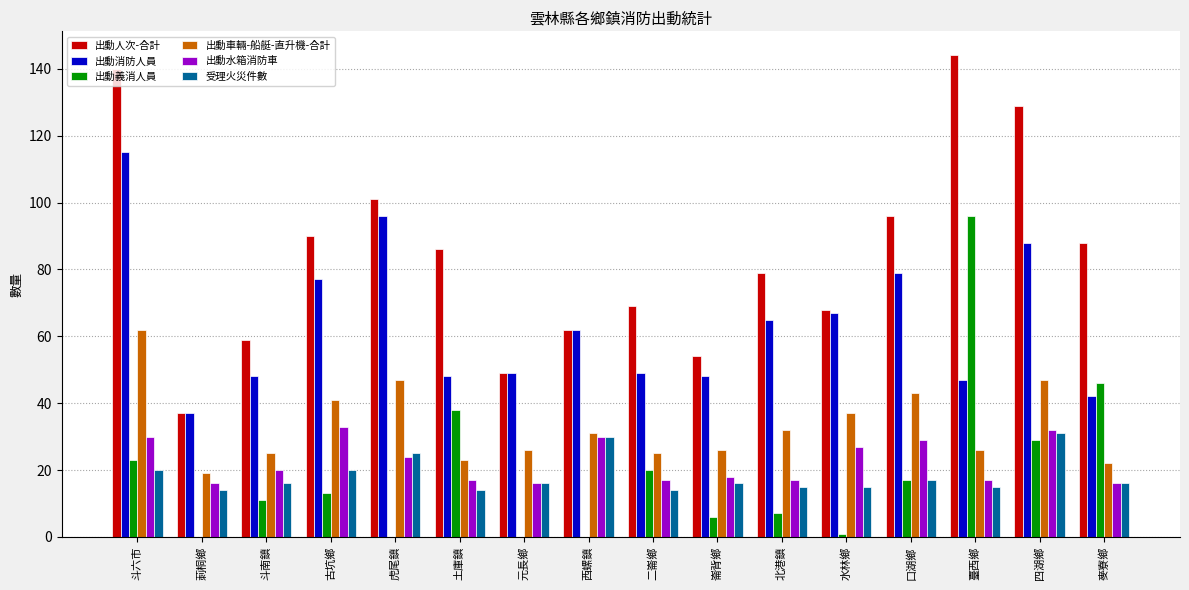

At which category is the sum across all series the highest?

斗六市